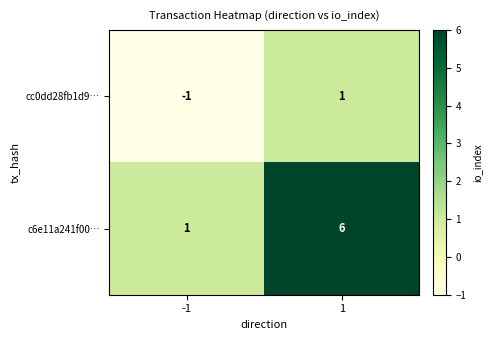

What is the difference between the highest and lowest values at -1?

2